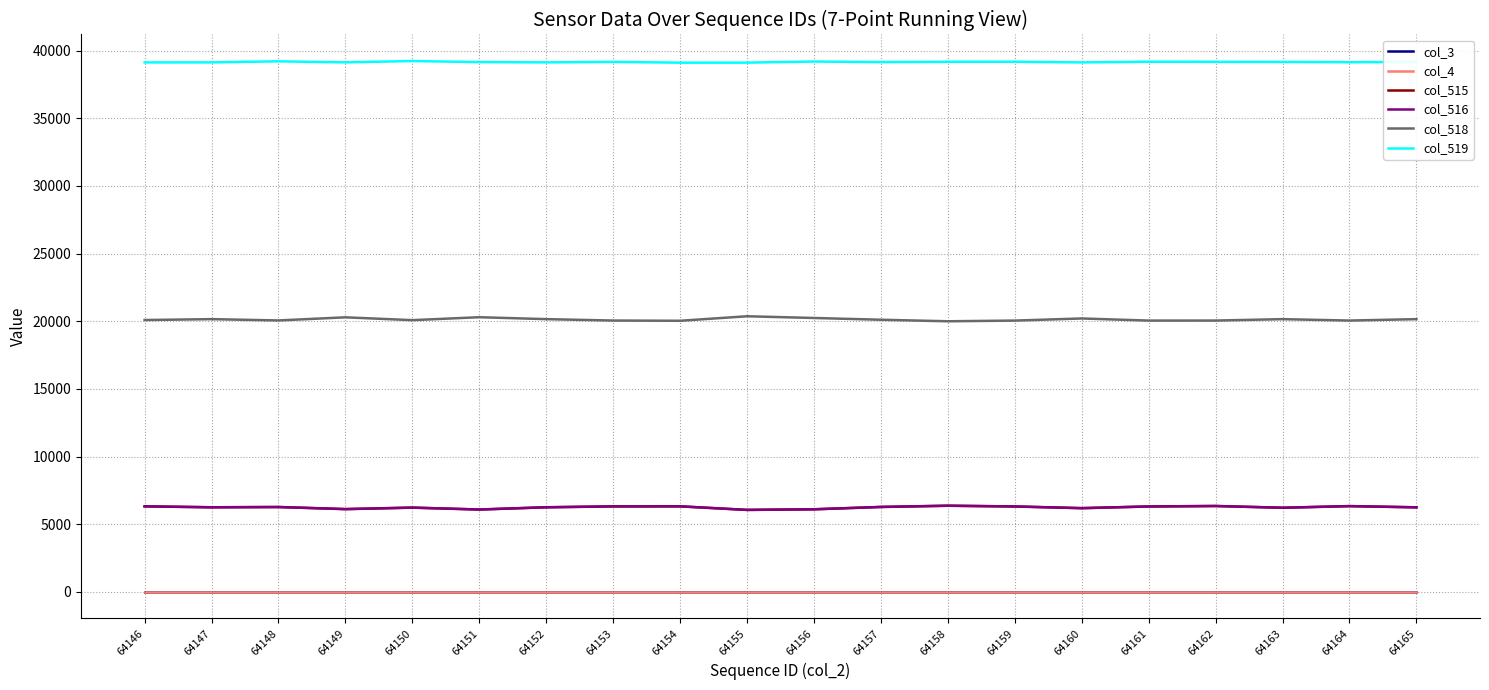

What is the value of the col_519 point at the 19th from the left?

39139